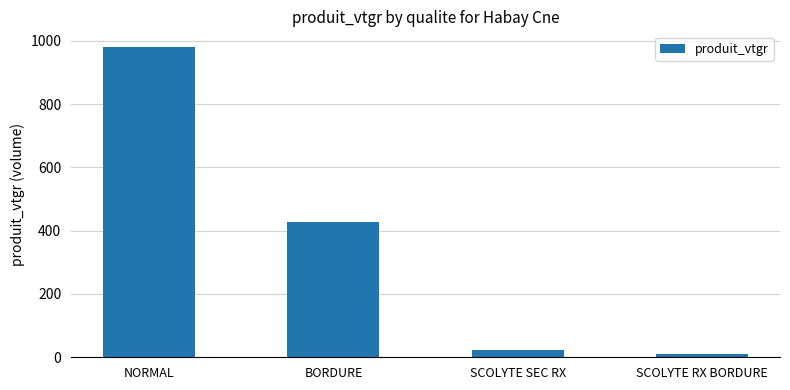

List the labels in order of value, smallest first.

SCOLYTE RX BORDURE, SCOLYTE SEC RX, BORDURE, NORMAL